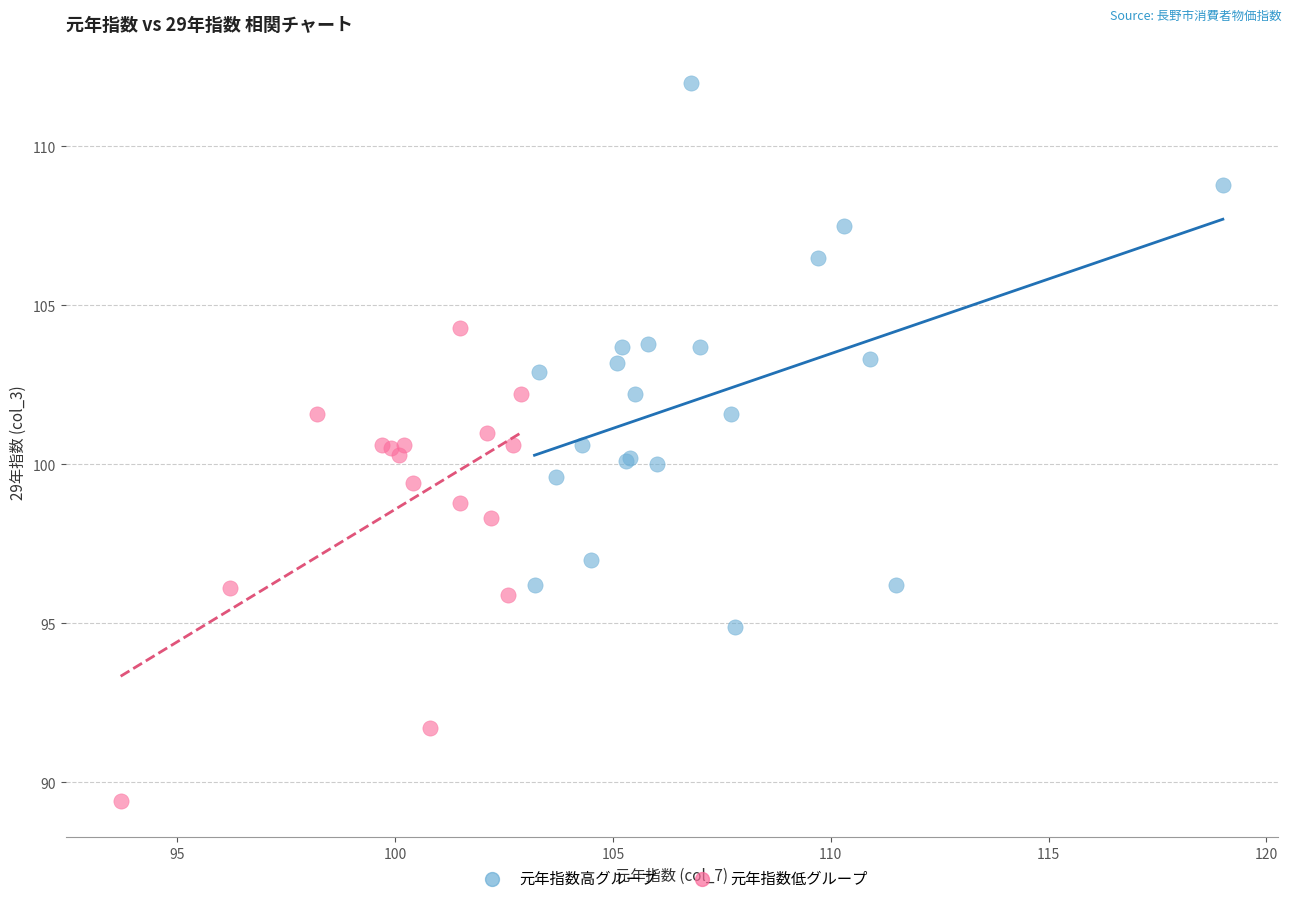

Which series has the widest spread of Y values?

元年指数高グループ